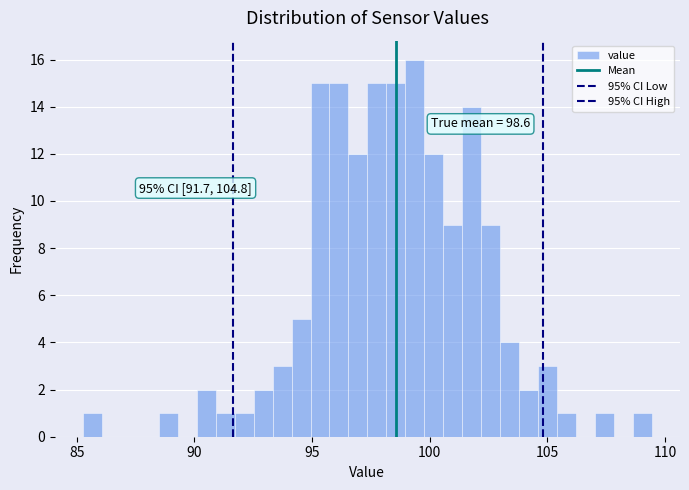

Around what value on the x-axis is the tallest bar? Give the approximate position of its centre, as read against the axis.

99.5